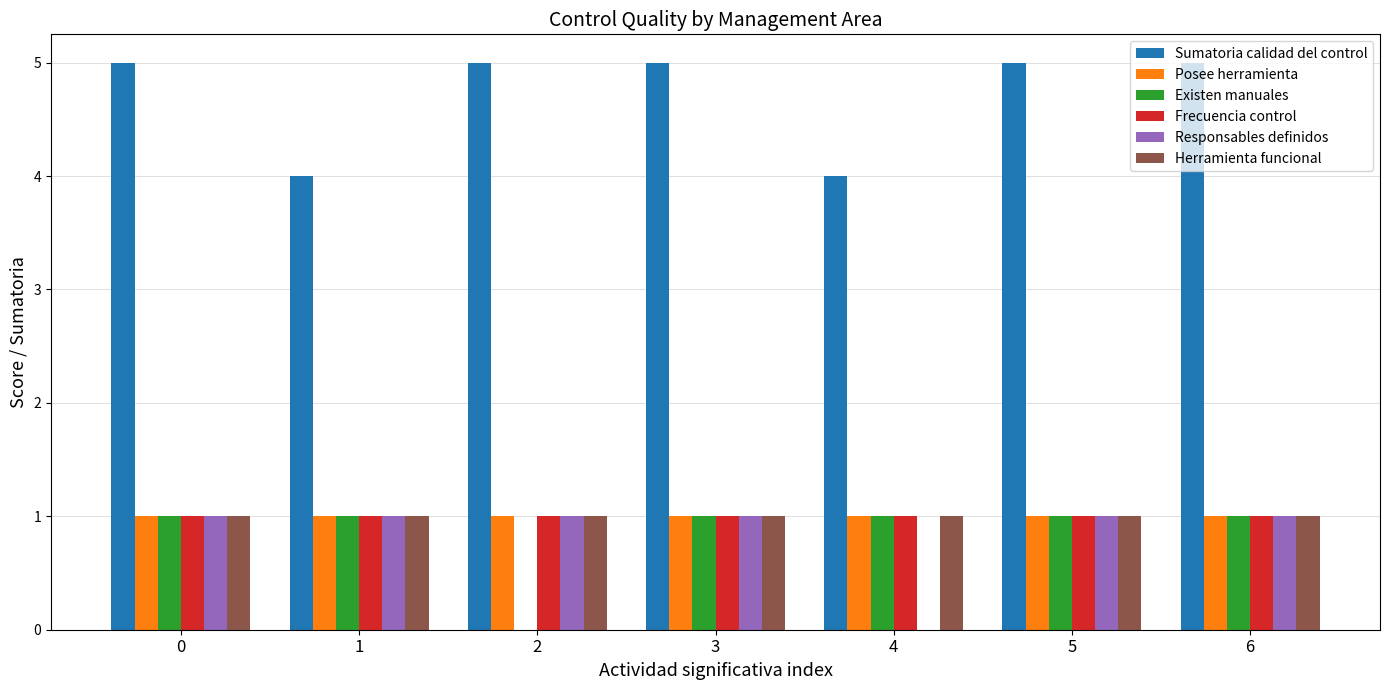

What is the average value of the Posee herramienta series?

1